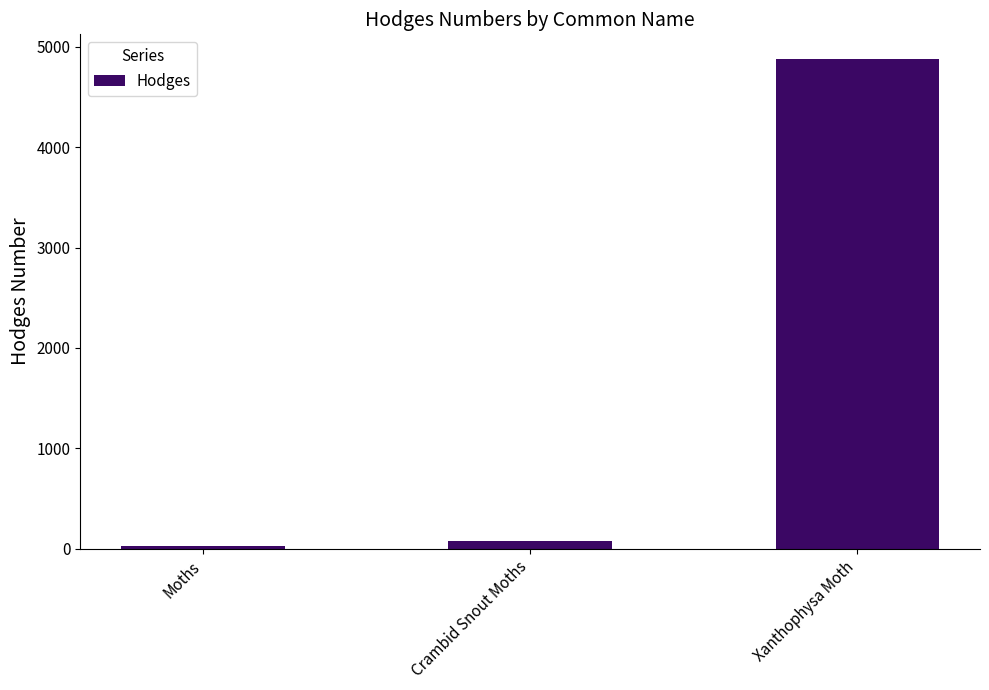

True or false: the data shows 29.0 at Moths.

True